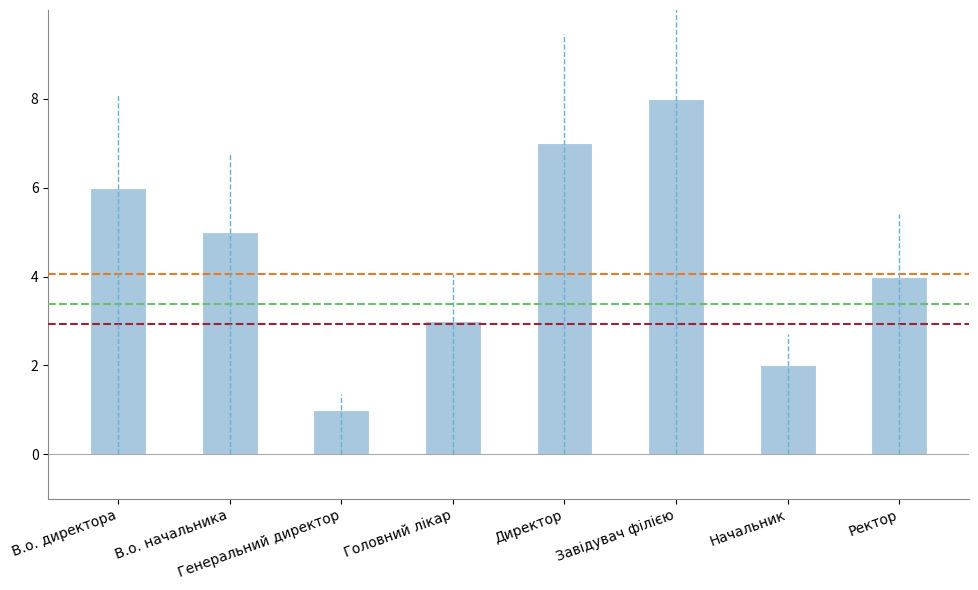

What is the value of the 6th bar from the left?

8